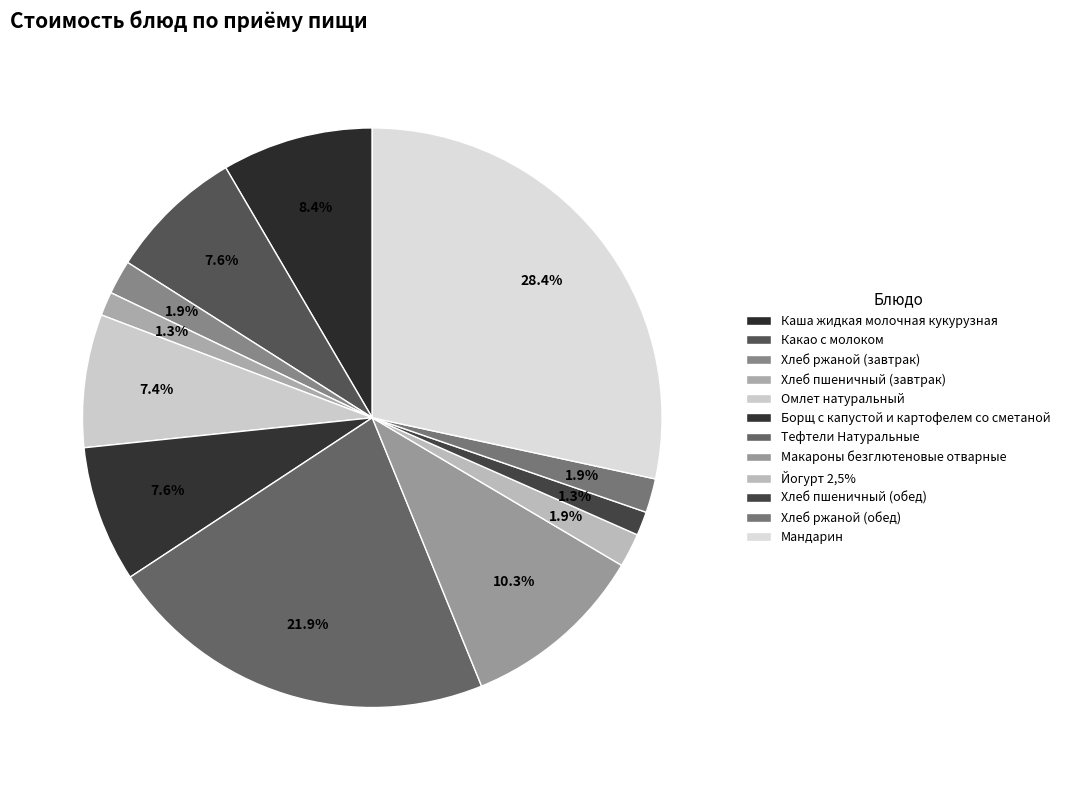

Combined, do Йогурт 2,5% and Какао с молоком account for over 50%?

No